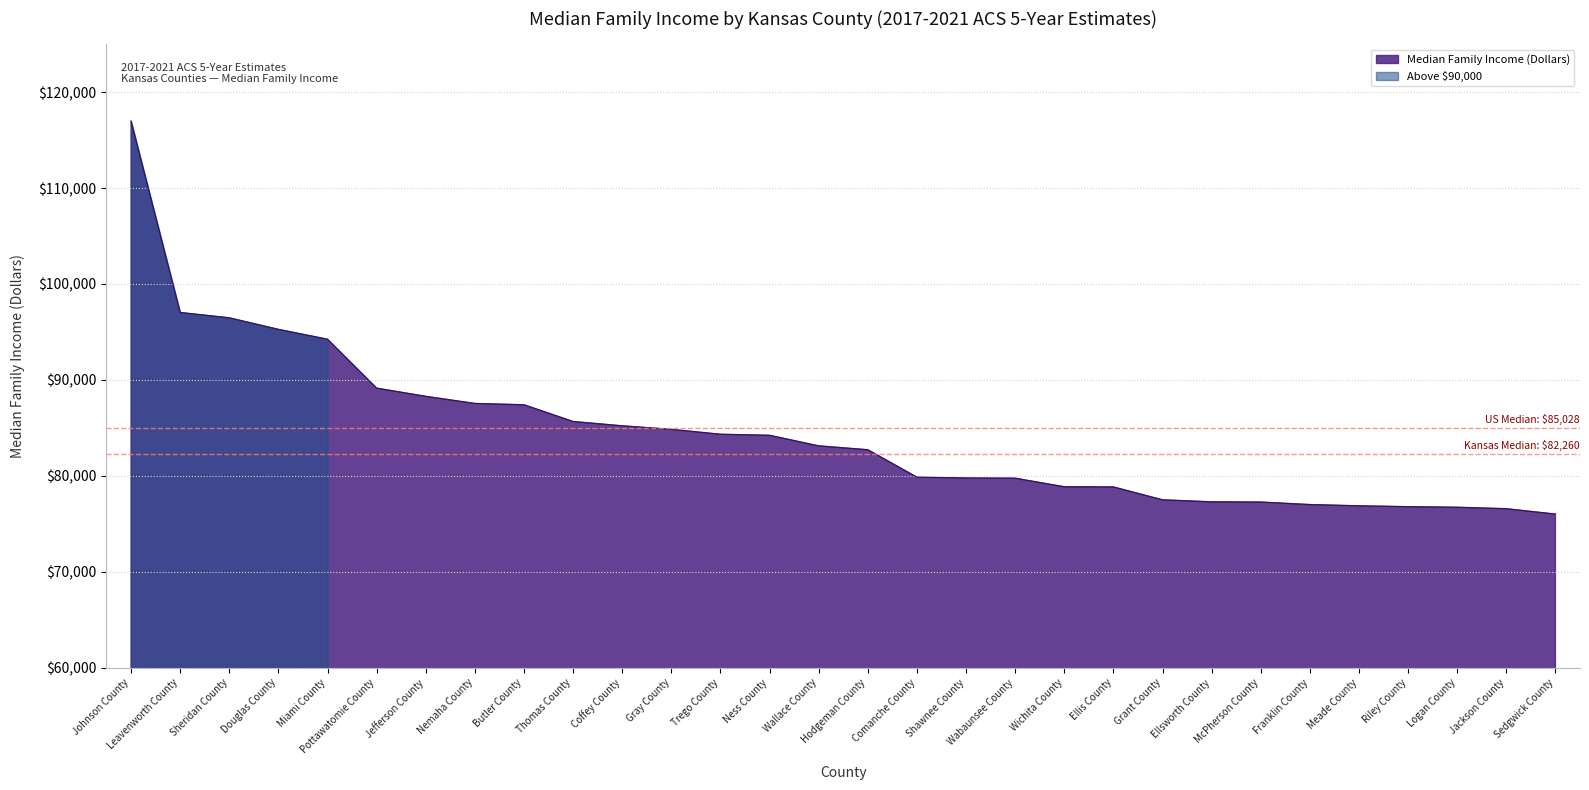

What is the label of the 26th point from the left?

Meade County